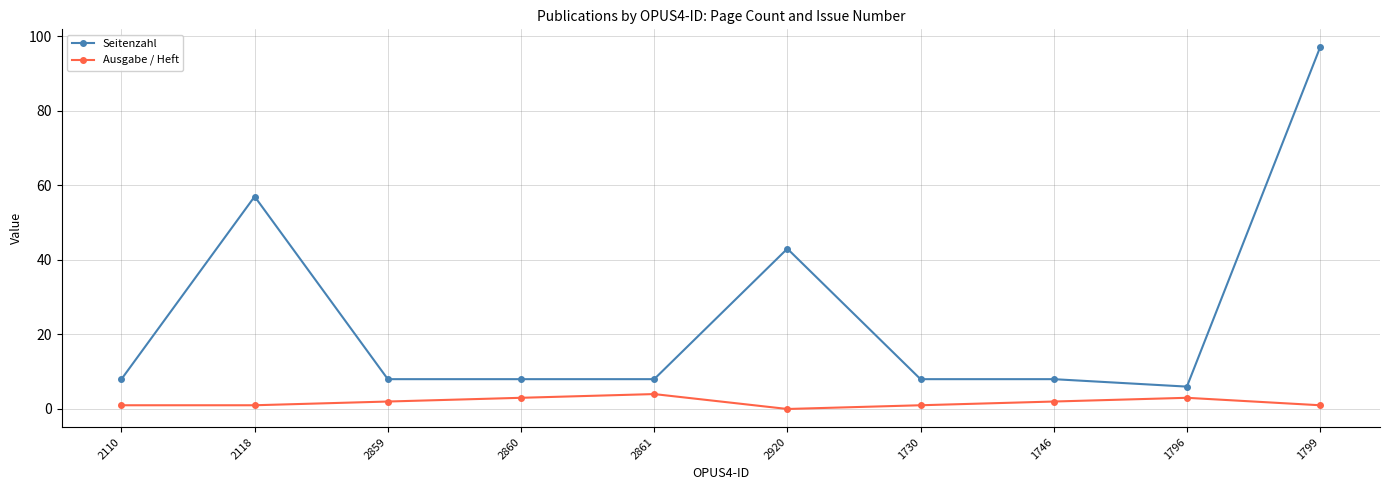

Rank the series by their maximum value, from lowest to highest.

Ausgabe / Heft, Seitenzahl